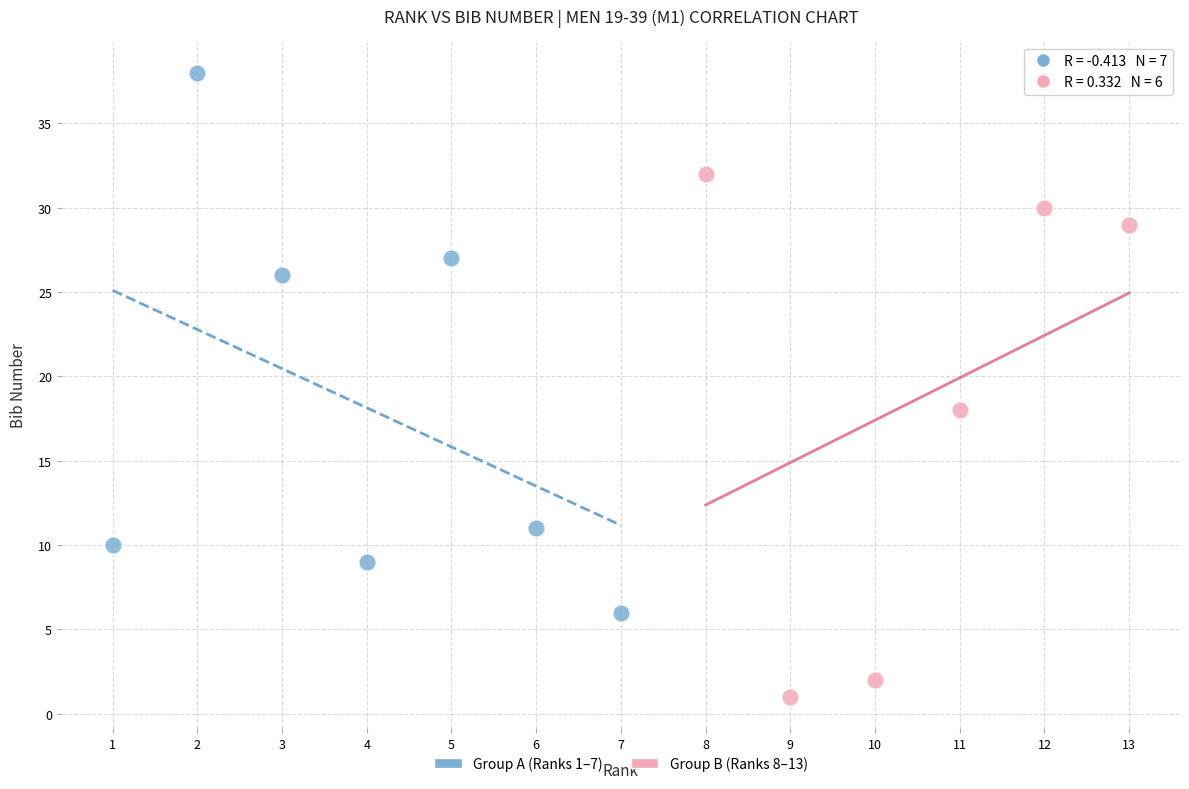

Which series reaches the minimum Y coordinate?

Group B (Ranks 8–13)